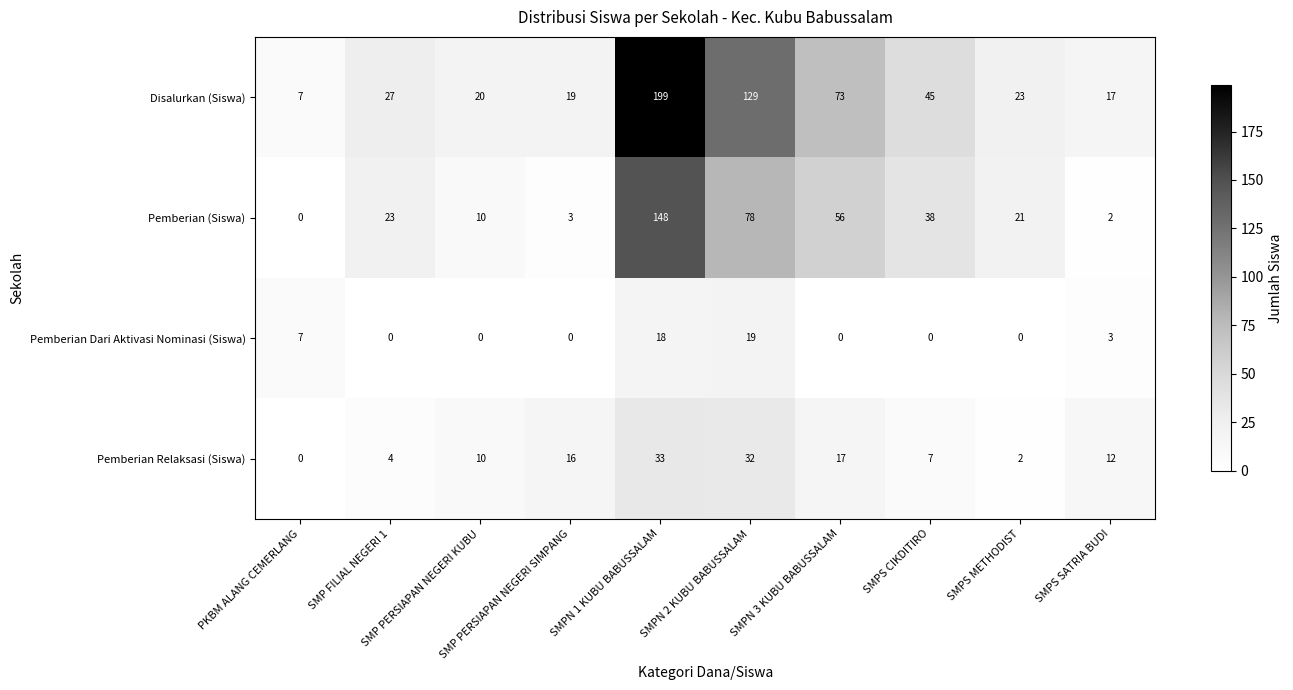

List the series in order of their overall mean, highest first.

Disalurkan (Siswa), Pemberian (Siswa), Pemberian Relaksasi (Siswa), Pemberian Dari Aktivasi Nominasi (Siswa)